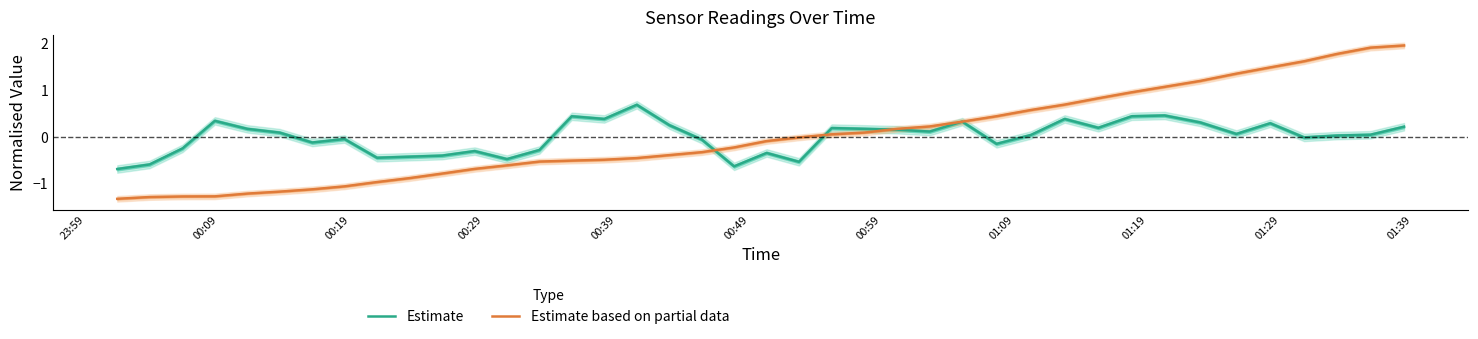

What is the smallest value displayed?

-1.3